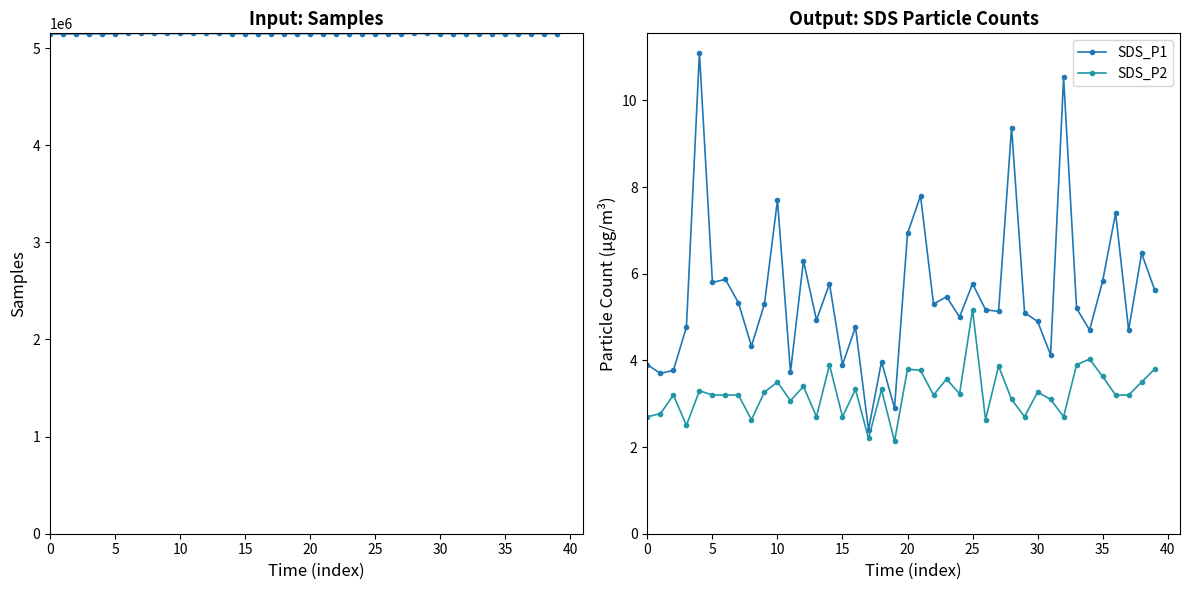

At how many categories does at least one series exceed 3851044?

40